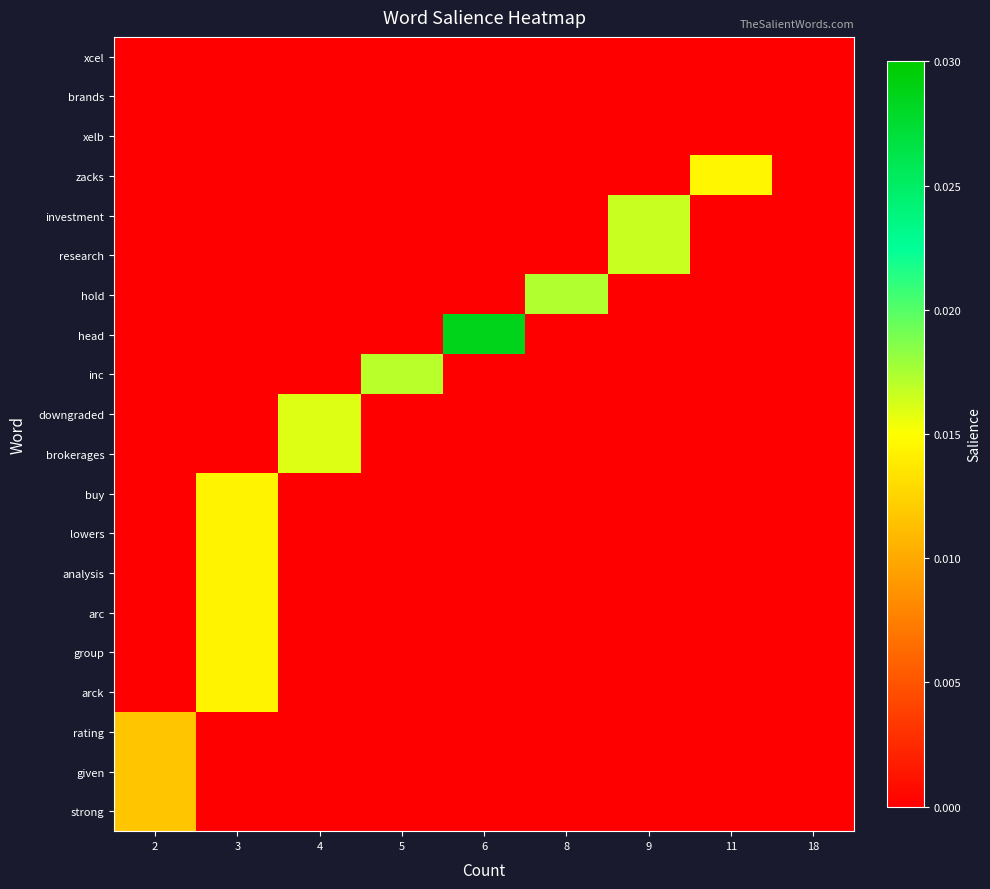

Reading left to right, extract all data points from this chart.

xcel: 2=-0.0	3=-0.0	4=-0.0	5=-0.0	6=-0.0	8=-0.0	9=-0.0	11=-0.0	18=0.0
brands: 2=-0.0	3=-0.0	4=-0.0	5=-0.0	6=-0.0	8=-0.0	9=-0.0	11=-0.0	18=0.0
xelb: 2=-0.0	3=-0.0	4=-0.0	5=-0.0	6=-0.0	8=-0.0	9=-0.0	11=-0.0	18=0.0
zacks: 2=-0.0	3=-0.0	4=-0.0	5=-0.0	6=-0.0	8=-0.0	9=-0.0	11=0.0	18=-0.0
investment: 2=-0.0	3=-0.0	4=-0.0	5=-0.0	6=-0.0	8=-0.0	9=0.0	11=-0.0	18=-0.0
research: 2=-0.0	3=-0.0	4=-0.0	5=-0.0	6=-0.0	8=-0.0	9=0.0	11=-0.0	18=-0.0
hold: 2=-0.0	3=-0.0	4=-0.0	5=-0.0	6=-0.0	8=0.0	9=-0.0	11=-0.0	18=-0.0
head: 2=-0.0	3=-0.0	4=-0.0	5=-0.0	6=0.0	8=-0.0	9=-0.0	11=-0.0	18=-0.0
inc: 2=-0.0	3=-0.0	4=-0.0	5=0.0	6=-0.0	8=-0.0	9=-0.0	11=-0.0	18=-0.0
downgraded: 2=-0.0	3=-0.0	4=0.0	5=-0.0	6=-0.0	8=-0.0	9=-0.0	11=-0.0	18=-0.0
brokerages: 2=-0.0	3=-0.0	4=0.0	5=-0.0	6=-0.0	8=-0.0	9=-0.0	11=-0.0	18=-0.0
buy: 2=-0.0	3=0.0	4=-0.0	5=-0.0	6=-0.0	8=-0.0	9=-0.0	11=-0.0	18=-0.0
lowers: 2=-0.0	3=0.0	4=-0.0	5=-0.0	6=-0.0	8=-0.0	9=-0.0	11=-0.0	18=-0.0
analysis: 2=-0.0	3=0.0	4=-0.0	5=-0.0	6=-0.0	8=-0.0	9=-0.0	11=-0.0	18=-0.0
arc: 2=-0.0	3=0.0	4=-0.0	5=-0.0	6=-0.0	8=-0.0	9=-0.0	11=-0.0	18=-0.0
group: 2=-0.0	3=0.0	4=-0.0	5=-0.0	6=-0.0	8=-0.0	9=-0.0	11=-0.0	18=-0.0
arck: 2=-0.0	3=0.0	4=-0.0	5=-0.0	6=-0.0	8=-0.0	9=-0.0	11=-0.0	18=-0.0
rating: 2=0.0	3=-0.0	4=-0.0	5=-0.0	6=-0.0	8=-0.0	9=-0.0	11=-0.0	18=-0.0
given: 2=0.0	3=-0.0	4=-0.0	5=-0.0	6=-0.0	8=-0.0	9=-0.0	11=-0.0	18=-0.0
strong: 2=0.0	3=-0.0	4=-0.0	5=-0.0	6=-0.0	8=-0.0	9=-0.0	11=-0.0	18=-0.0